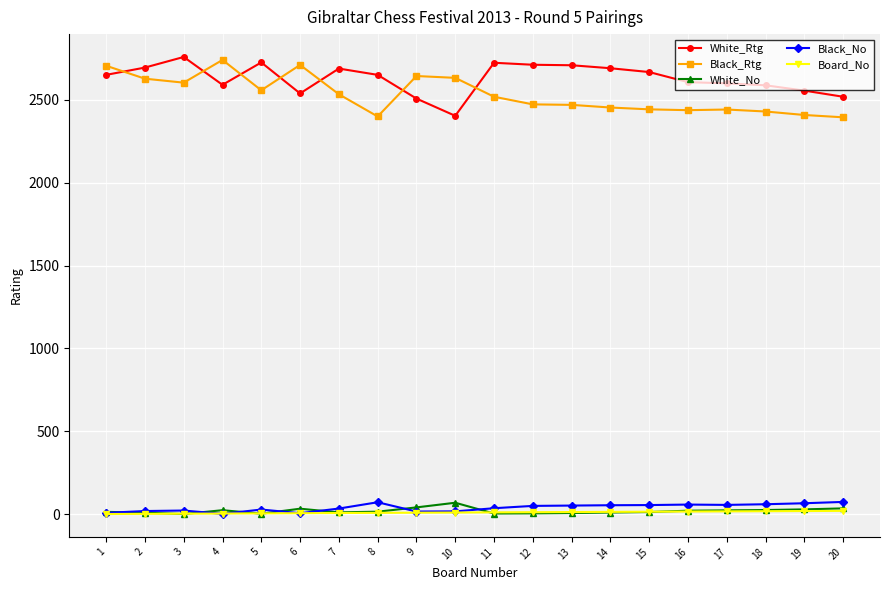

True or false: White_Rtg and Black_No cross at least once.

False